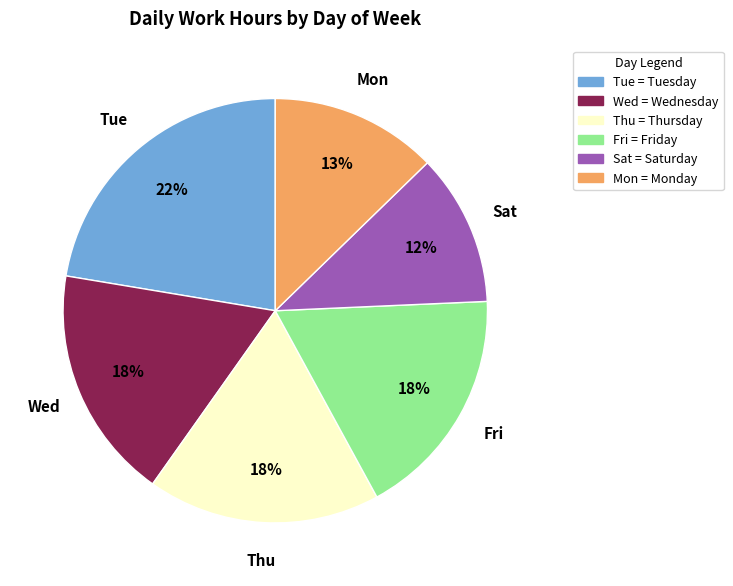

Is there any slice that represents more than half of the pie?

No